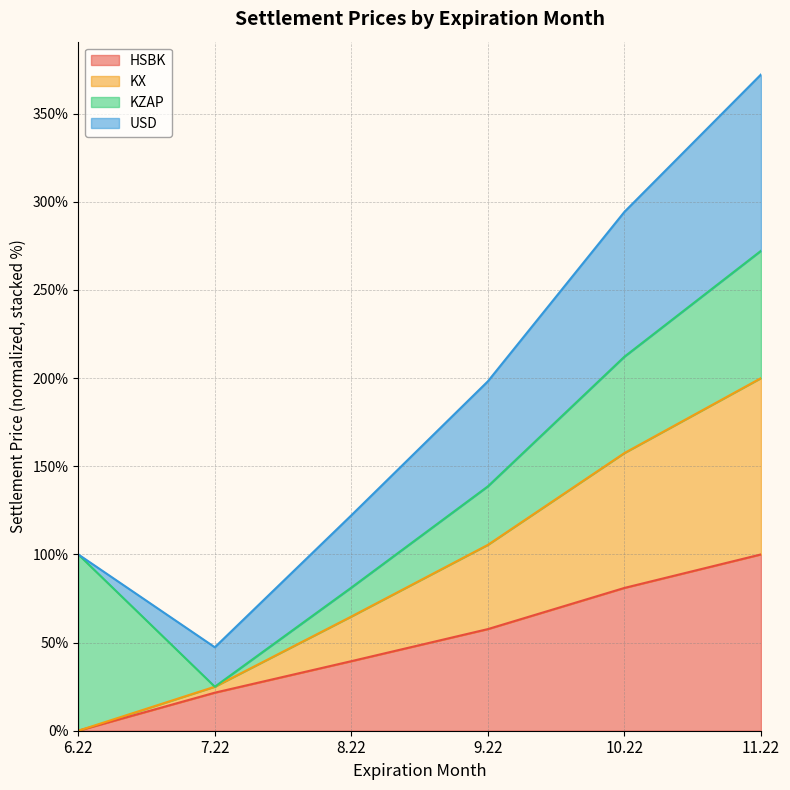

At which category is the sum across all series the highest?

11.22